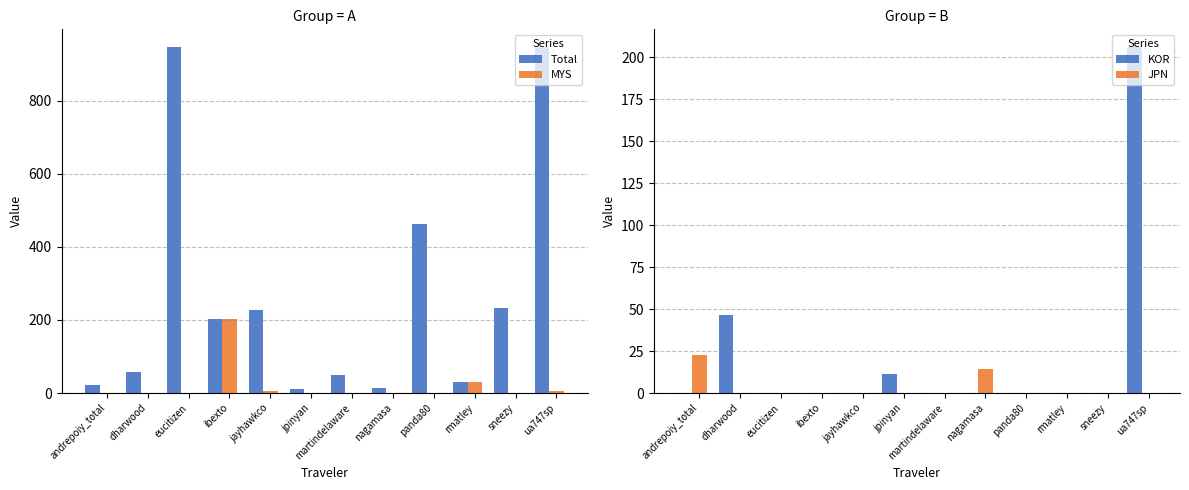

What is the label of the 10th bar from the right?

eucitizen